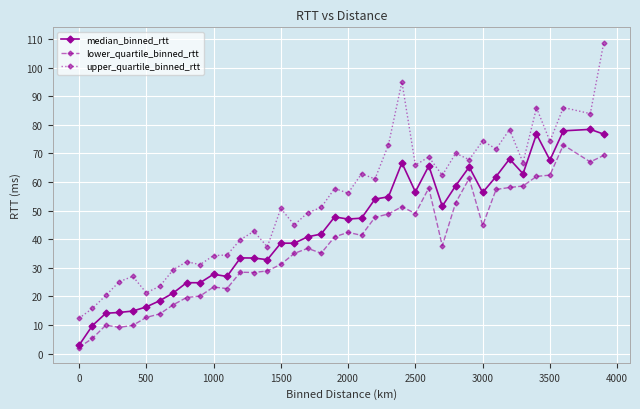

How many lines are shown in the chart?

3